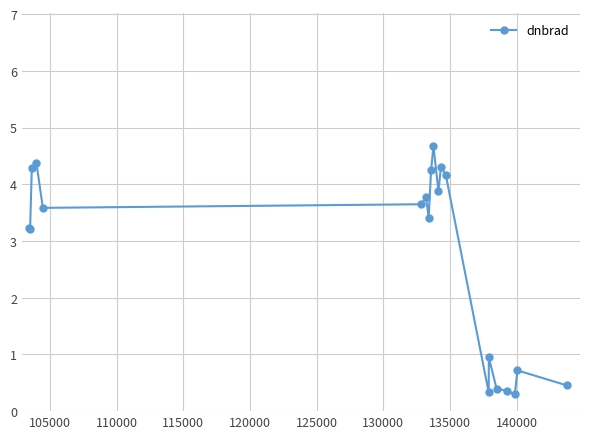

True or false: the data has more than 1 interior local peaks.

True